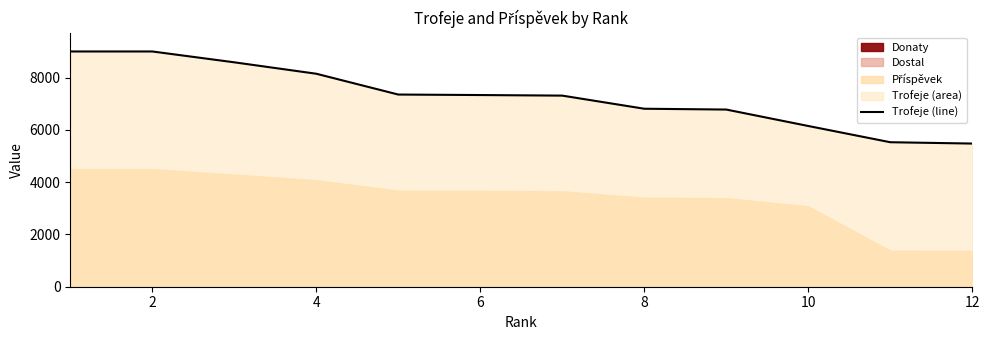

What is the highest value of the Trofeje (line) series?

9000